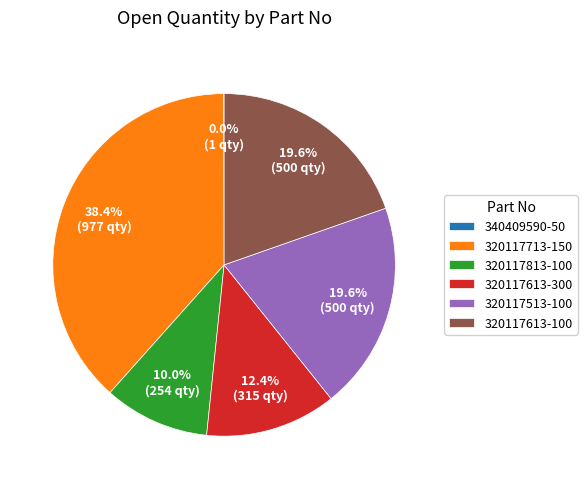

Is it true that 320117713-150 is 46% of the pie?

False